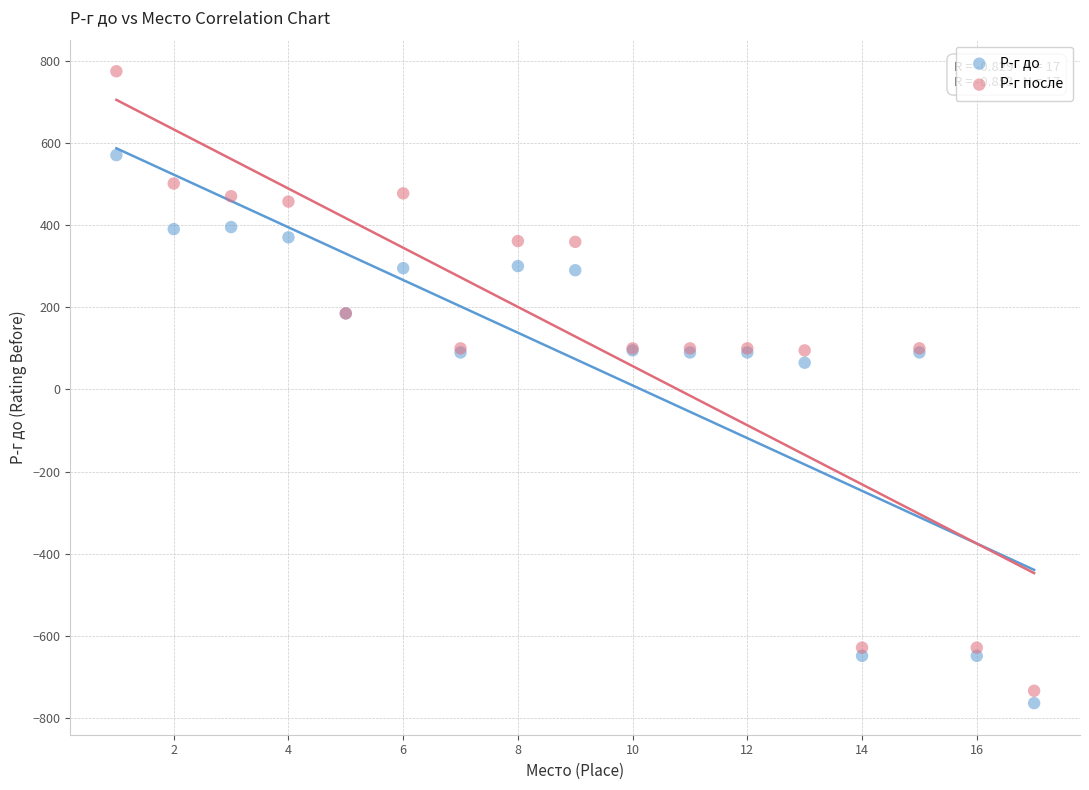

In the Р-г после series, what Y value is closest to 20?

95